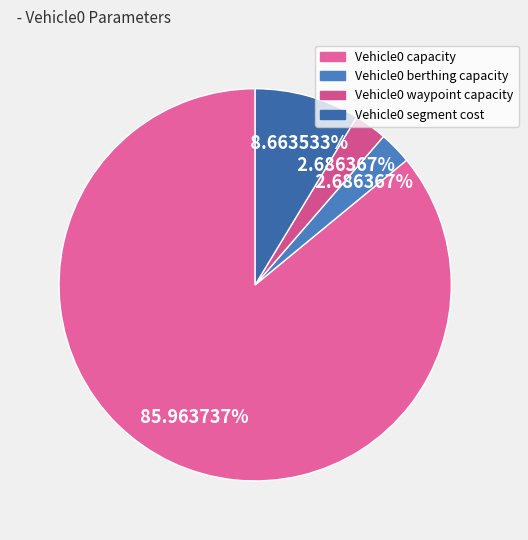

How many slices are in this pie chart?

4